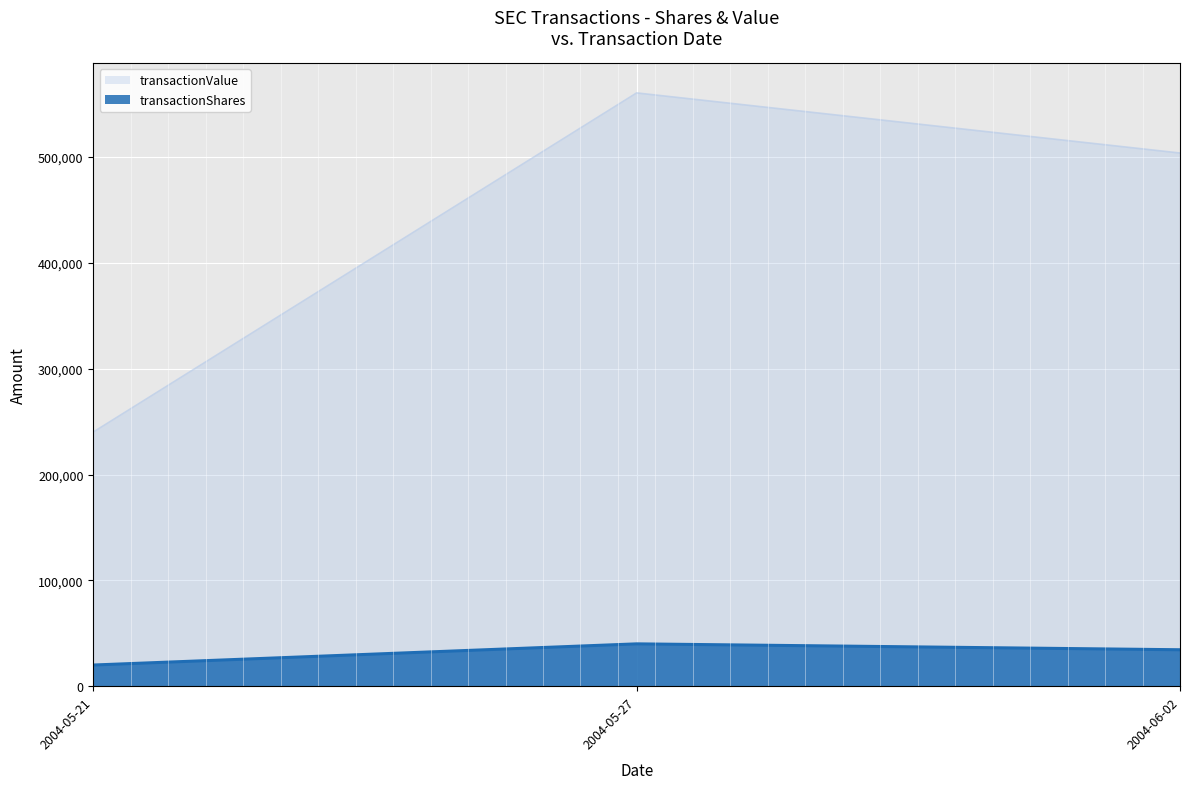

The transactionValue series shows 240160 at 2004-05-21. True or false?

True